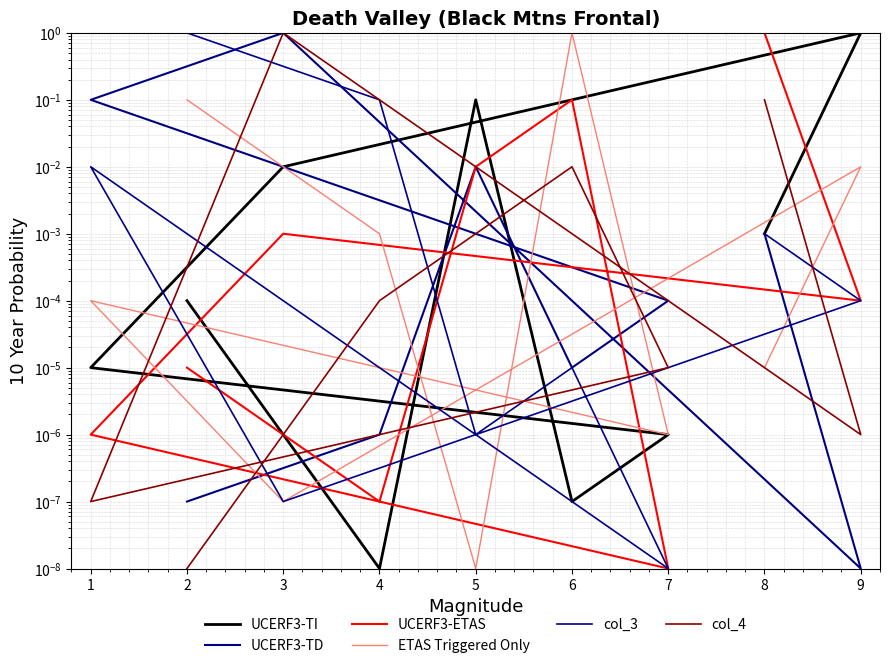

How many interior local valleys does the UCERF3-TI series have?

2